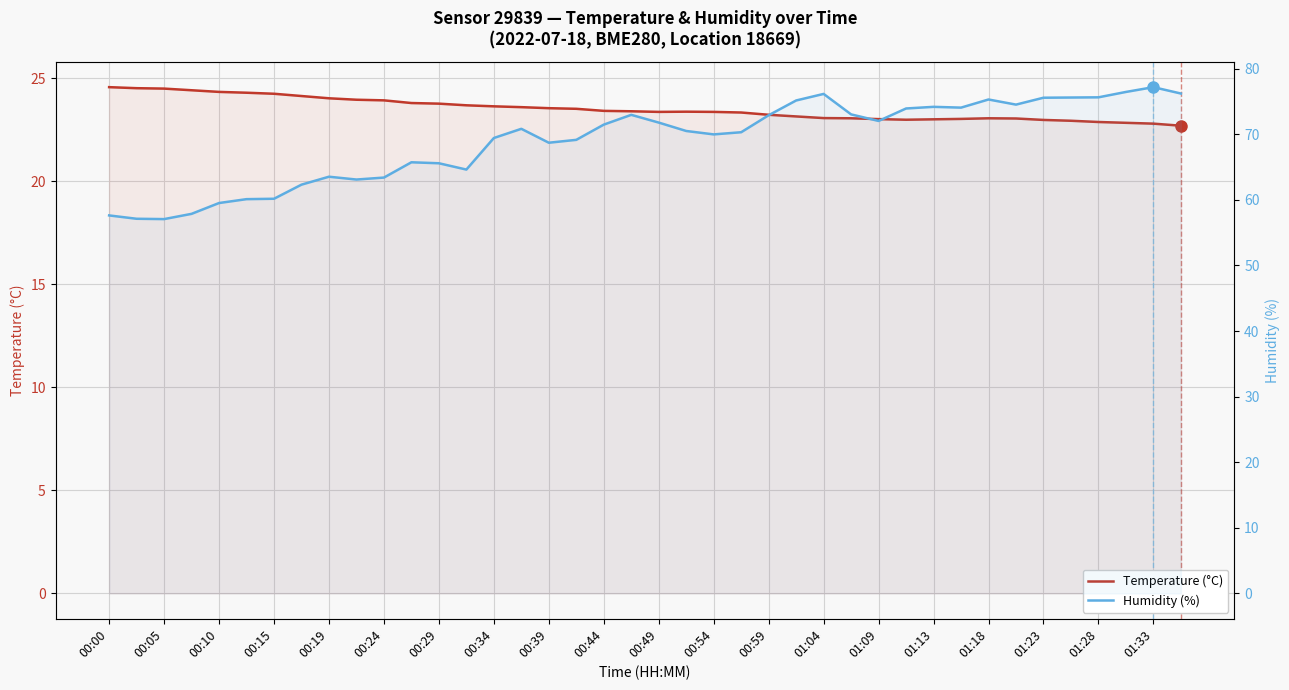

What are all the series names shown in the legend?

Temperature (°C), Humidity (%)